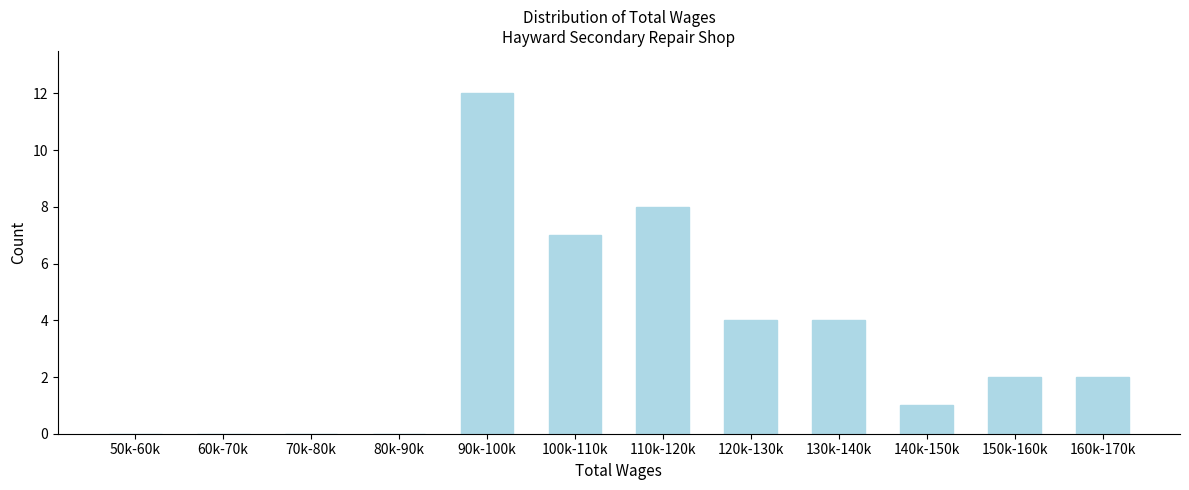

Reading left to right, list all the values displayed in this chart.

50k-60k=0	60k-70k=0	70k-80k=0	80k-90k=0	90k-100k=12	100k-110k=7	110k-120k=8	120k-130k=4	130k-140k=4	140k-150k=1	150k-160k=2	160k-170k=2